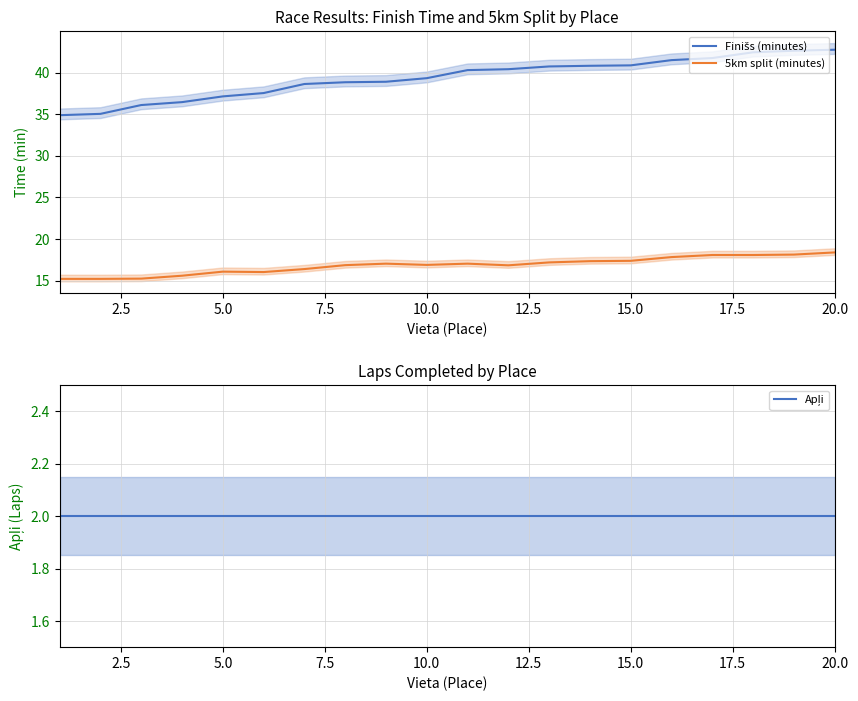

List the series in order of their overall mean, lowest first.

Apļi, 5km split (minutes), Finišs (minutes)